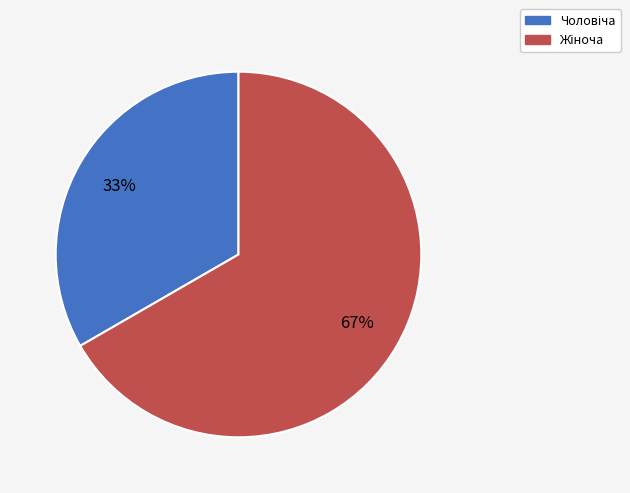

Is there a majority slice in this chart?

Yes